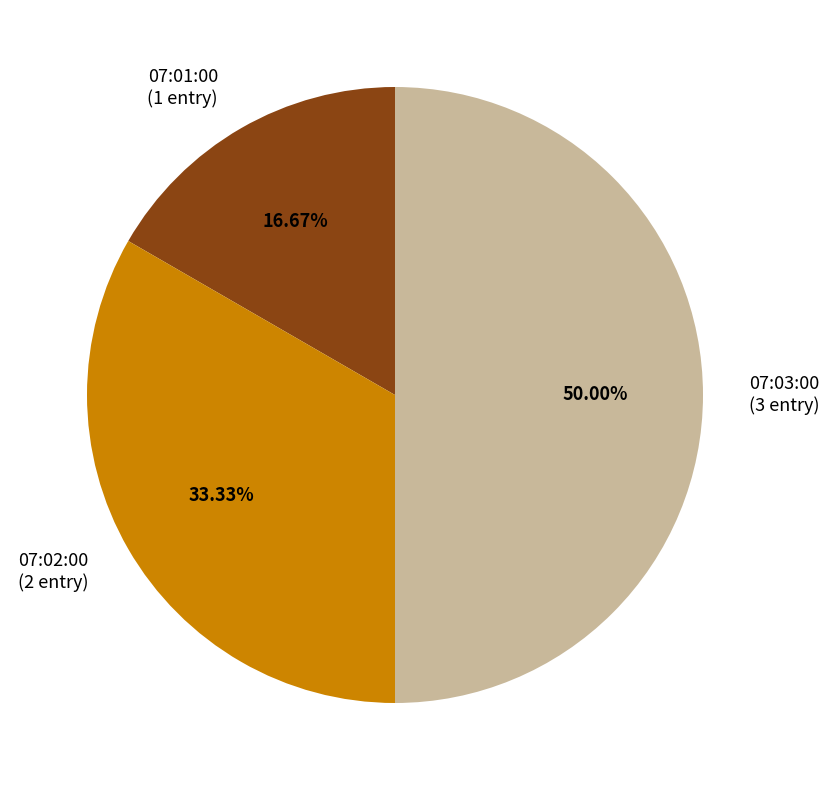

True or false: 07:03:00 accounts for 56% of the total.

False